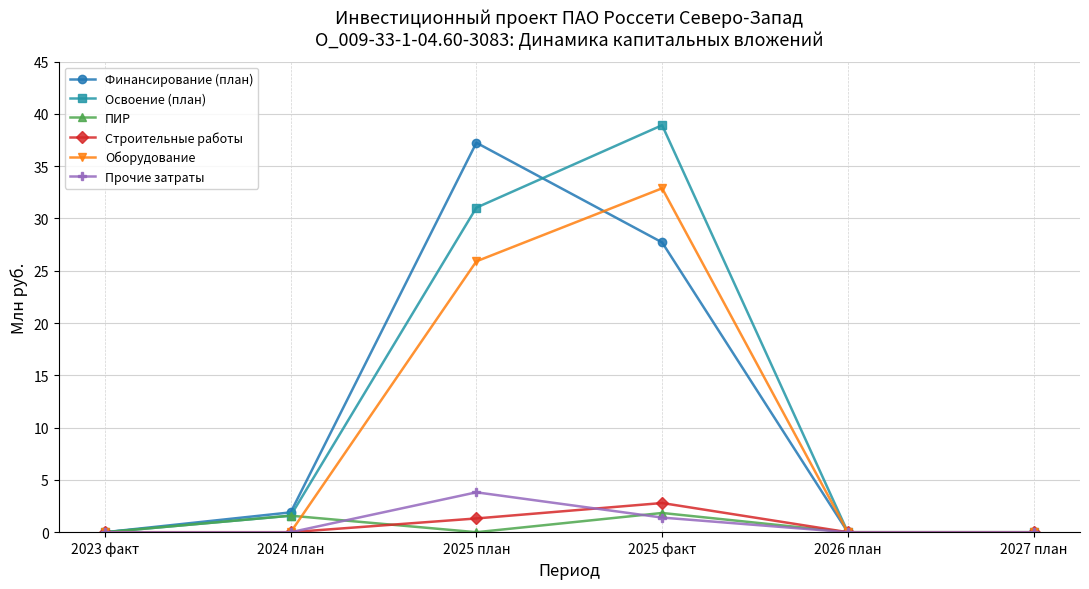

True or false: Освоение (план) has a value of 0.0 at 2023 факт.

True